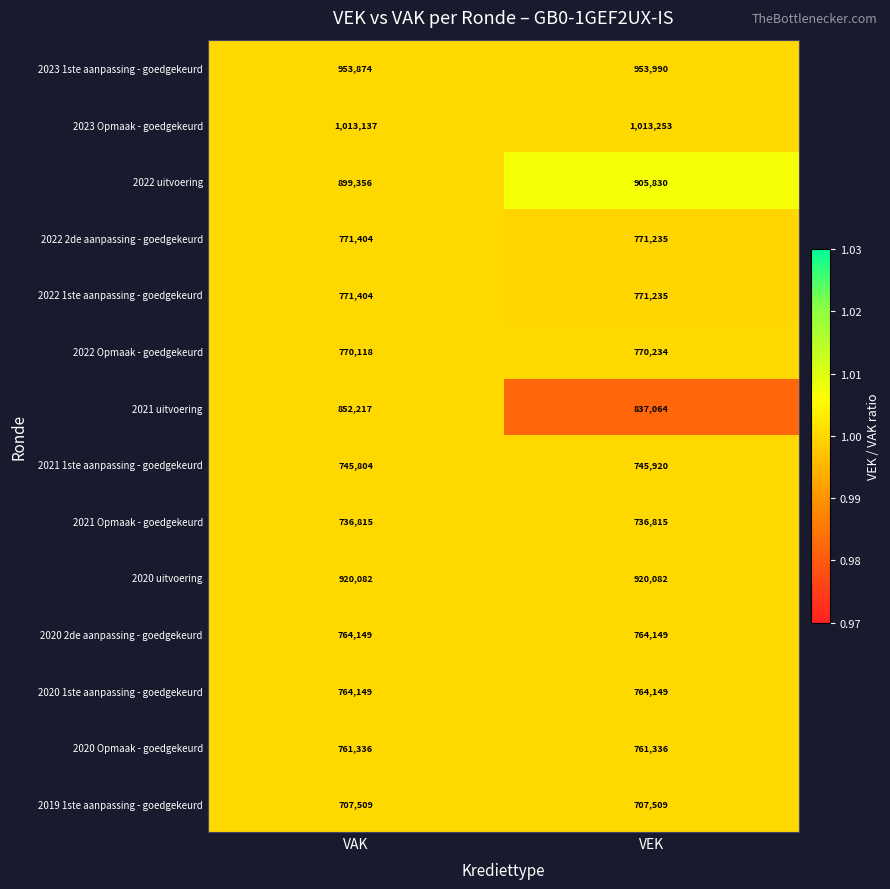

Which series has the largest total across all categories?

2023 Opmaak - goedgekeurd